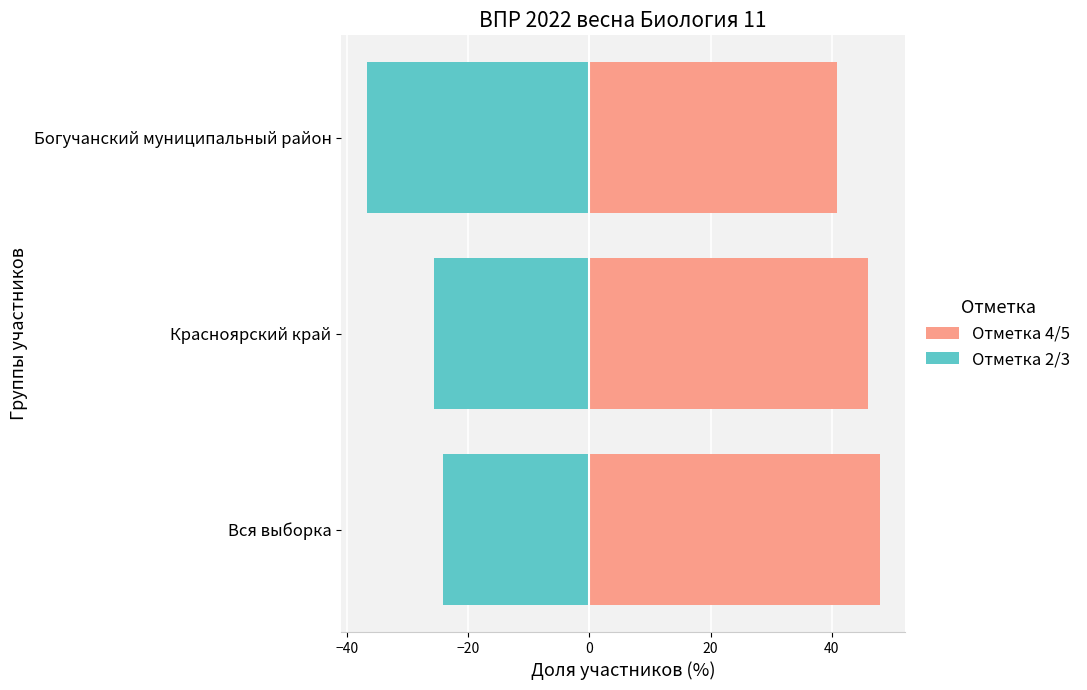

True or false: Отметка 3 has a value of -53.4 at Богучанский муниципальный район.

False